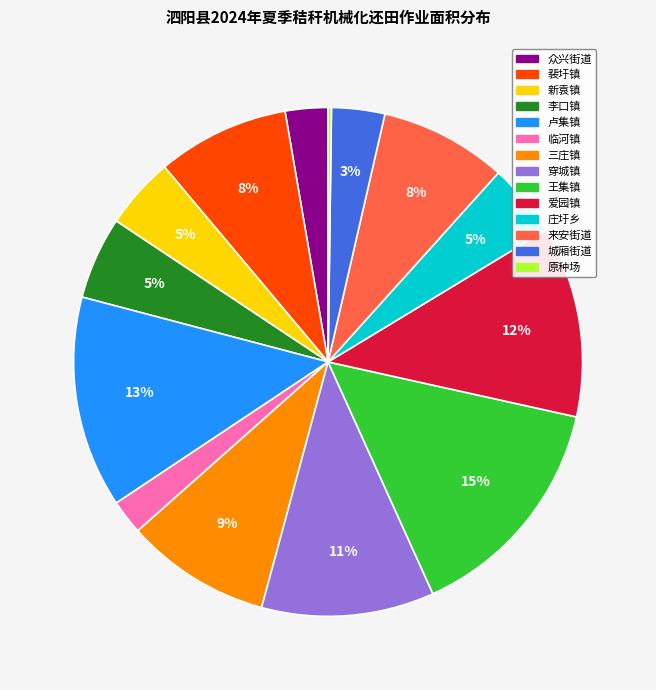

To the nearest percent, what is the difference between the largest and smallest slice percentages?

15%